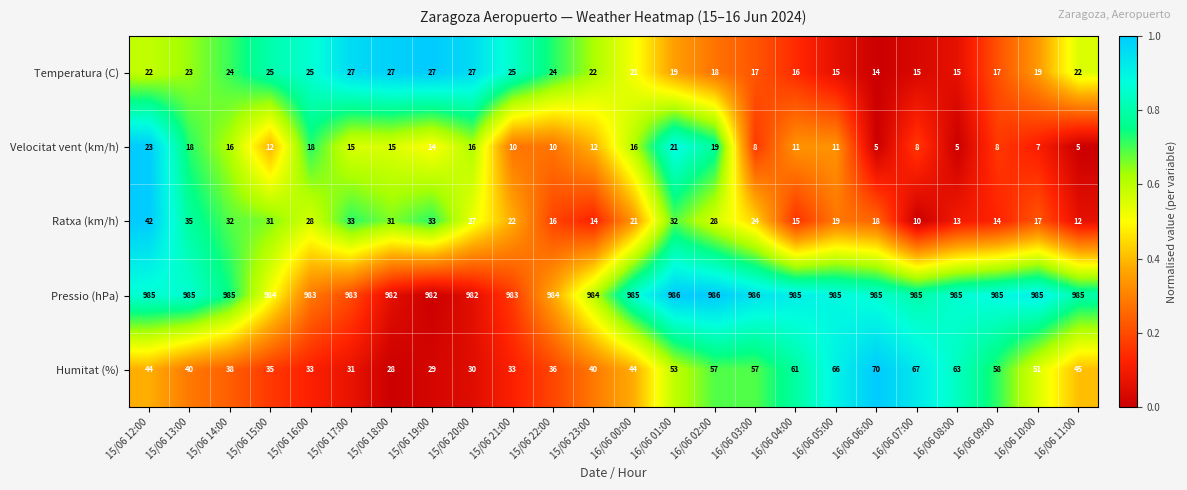

Which category has the lowest value in the Ratxa (km/h) series?

16/06 07:00